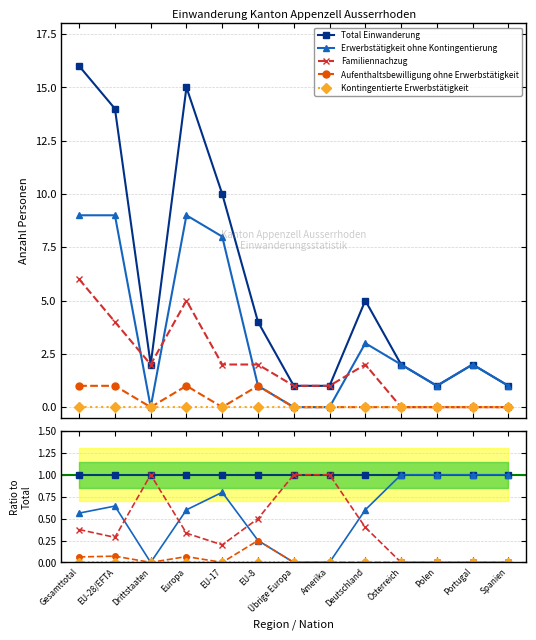

What position from the left is Portugal?

12